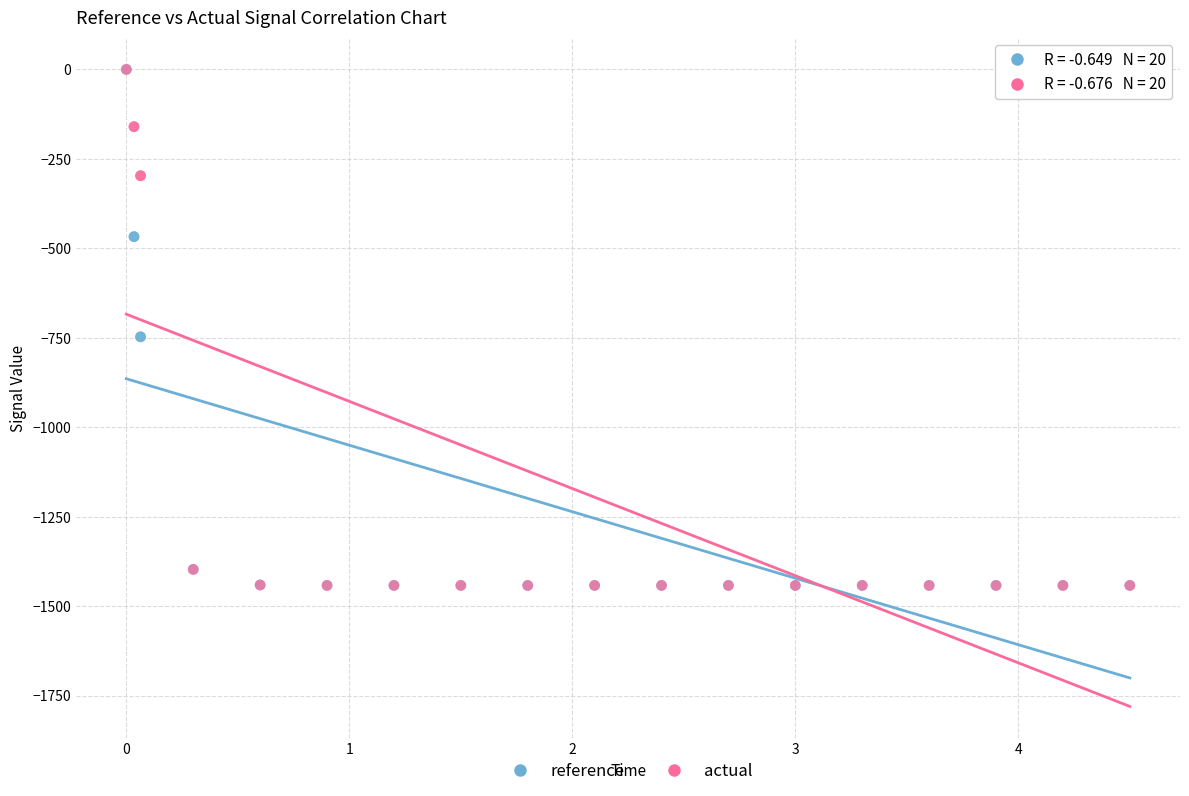

What are all the series names shown in the legend?

reference, actual